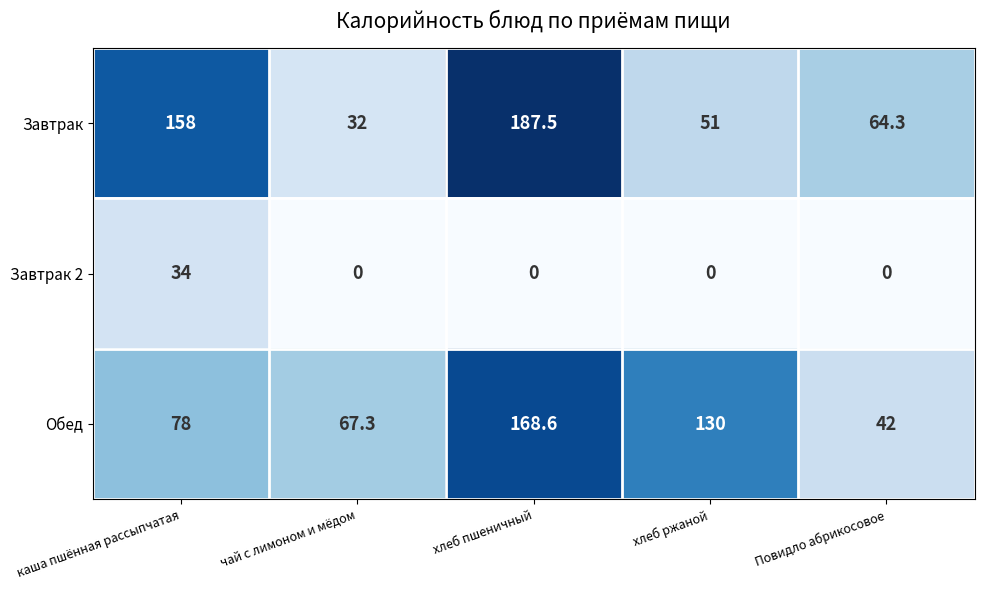

Reading left to right, transcribe all the data shown in this chart.

Завтрак: 158.0	32.0	187.5	51.0	64.3
Завтрак 2: 34.0	0.0	0.0	0.0	0.0
Обед: 78.0	67.3	168.6	130.0	42.0